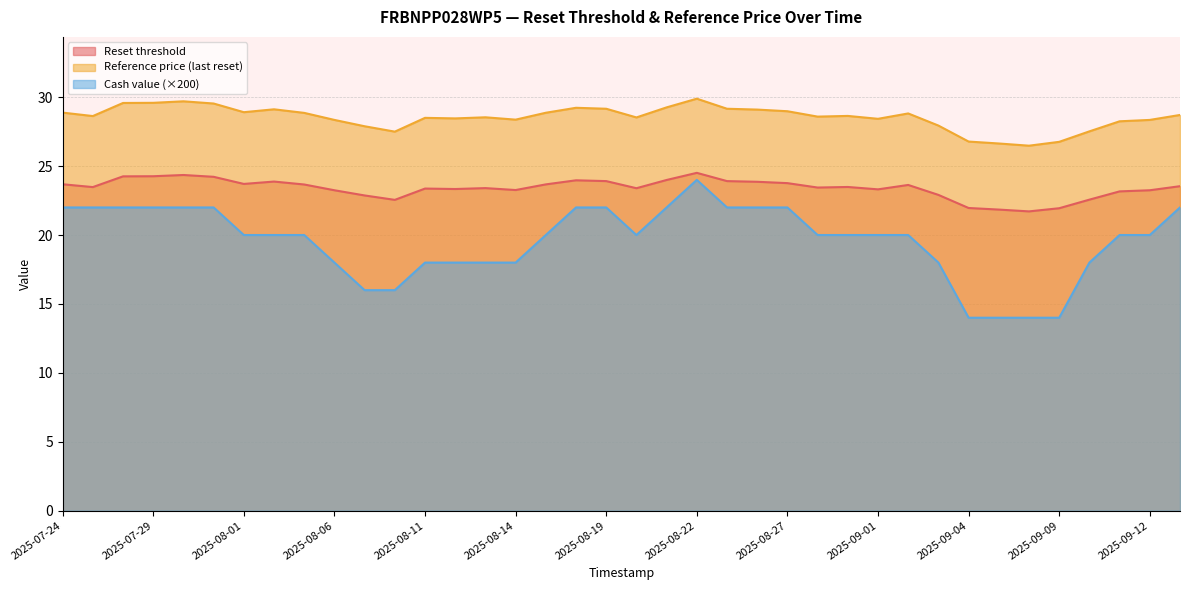

Which series has the largest range (max minus min)?

Cash value (×200)